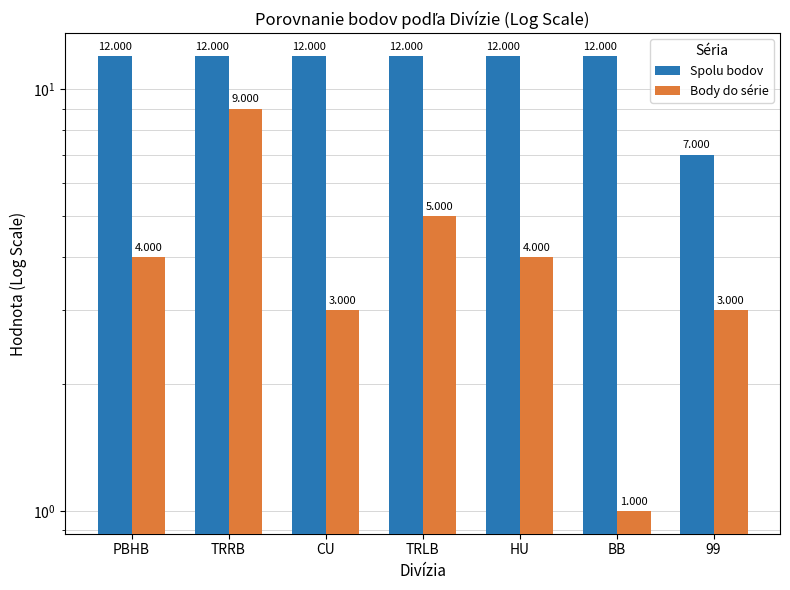

How many distinct data groups are displayed?

2